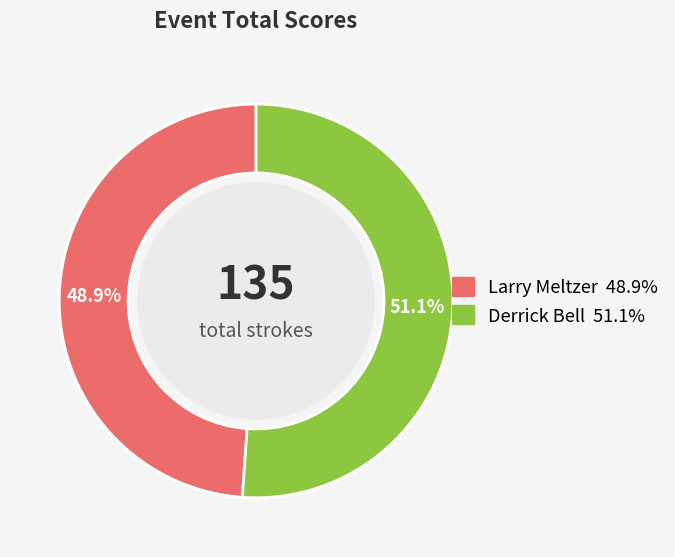

Which category has the biggest portion of the pie?

Derrick Bell